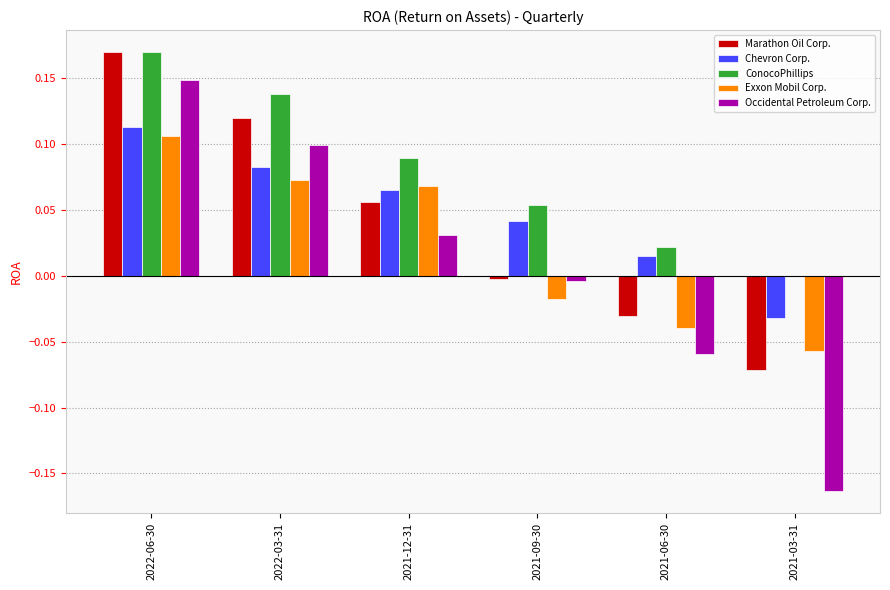

How many groups of bars are there?

6